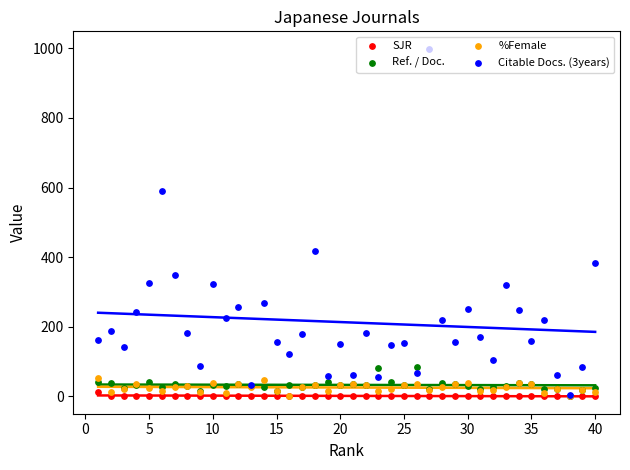

Is the value of Citable Docs. (3years) at 27 greater than the value of SJR at 25?

Yes